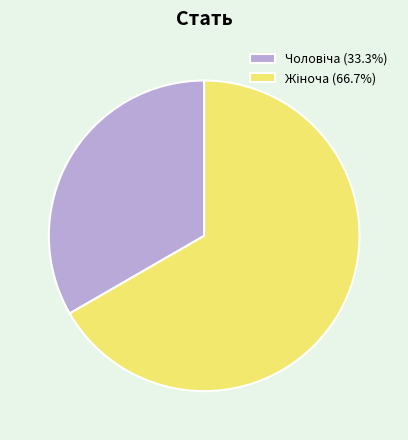

Is there any slice that represents more than half of the pie?

Yes